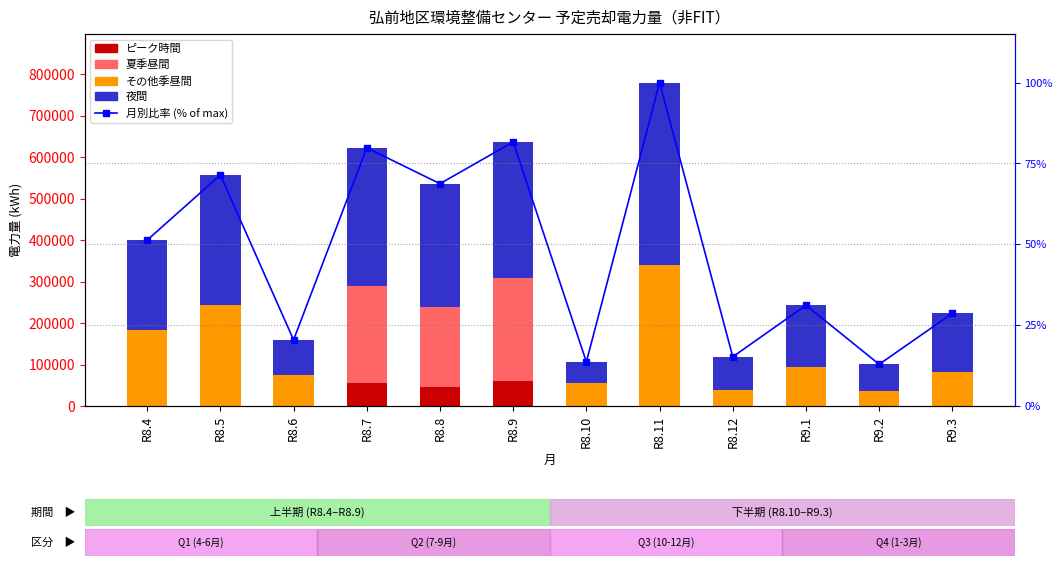

Reading left to right, extract all data points from this chart.

ピーク時間: R8.4=0.0	R8.5=0.0	R8.6=0.0	R8.7=54366.0	R8.8=44988.0	R8.9=59934.0	R8.10=0.0	R8.11=0.0	R8.12=0.0	R9.1=0.0	R9.2=0.0	R9.3=0.0
夏季昼間: R8.4=0.0	R8.5=0.0	R8.6=0.0	R8.7=235477.0	R8.8=193118.0	R8.9=248093.0	R8.10=0.0	R8.11=0.0	R8.12=0.0	R9.1=0.0	R9.2=0.0	R9.3=0.0
その他季昼間: R8.4=182937.0	R8.5=243713.0	R8.6=75266.0	R8.7=0.0	R8.8=0.0	R8.9=0.0	R8.10=55722.0	R8.11=339951.0	R8.12=38626.0	R9.1=92946.0	R9.2=36036.0	R9.3=81303.0
夜間: R8.4=216936.0	R8.5=313070.0	R8.6=84120.0	R8.7=332370.0	R8.8=297692.0	R8.9=328356.0	R8.10=50550.0	R8.11=439694.0	R8.12=79924.0	R9.1=149938.0	R9.2=64428.0	R9.3=142090.0
月別比率 (% of max): R8.4=51.3	R8.5=71.4	R8.6=20.4	R8.7=79.8	R8.8=68.7	R8.9=81.6	R8.10=13.6	R8.11=100.0	R8.12=15.2	R9.1=31.2	R9.2=12.9	R9.3=28.7